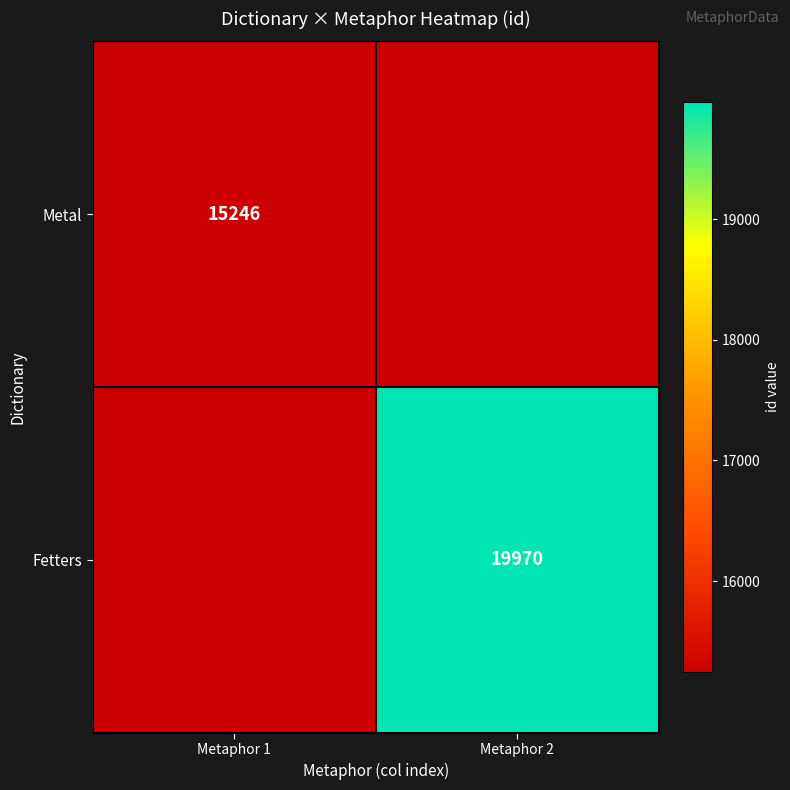

Is it true that Fetters equals 19970 at Metaphor 2?

True